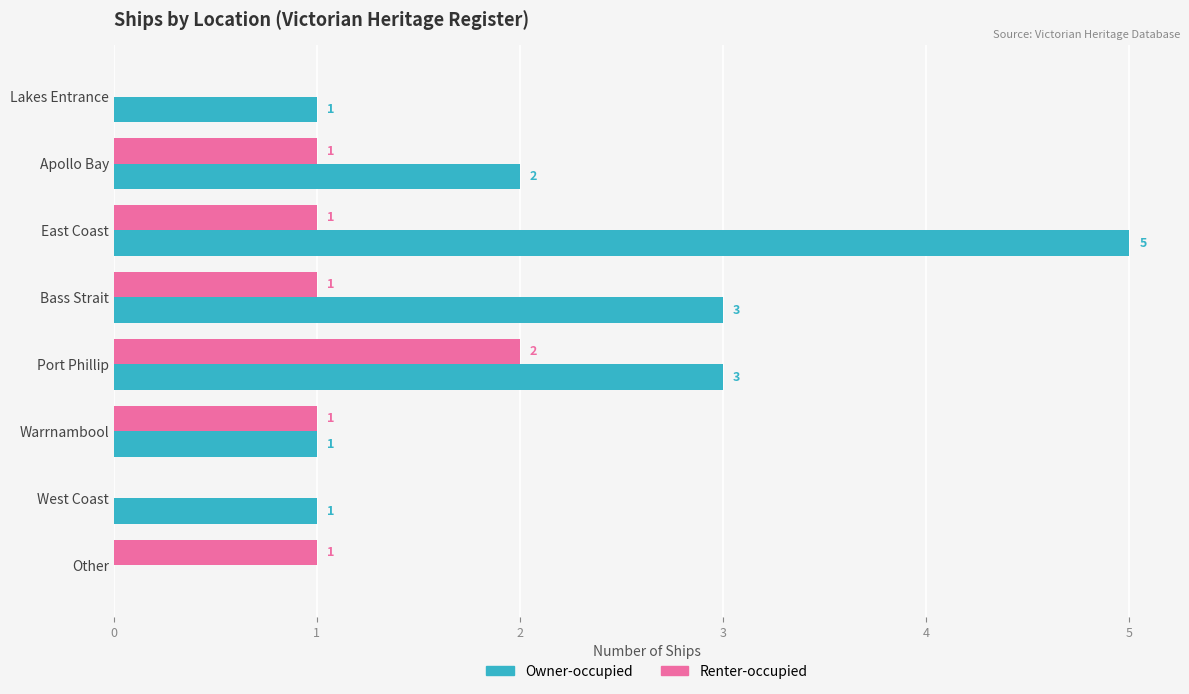

The Renter-occupied series shows 2 at East Coast. True or false?

False